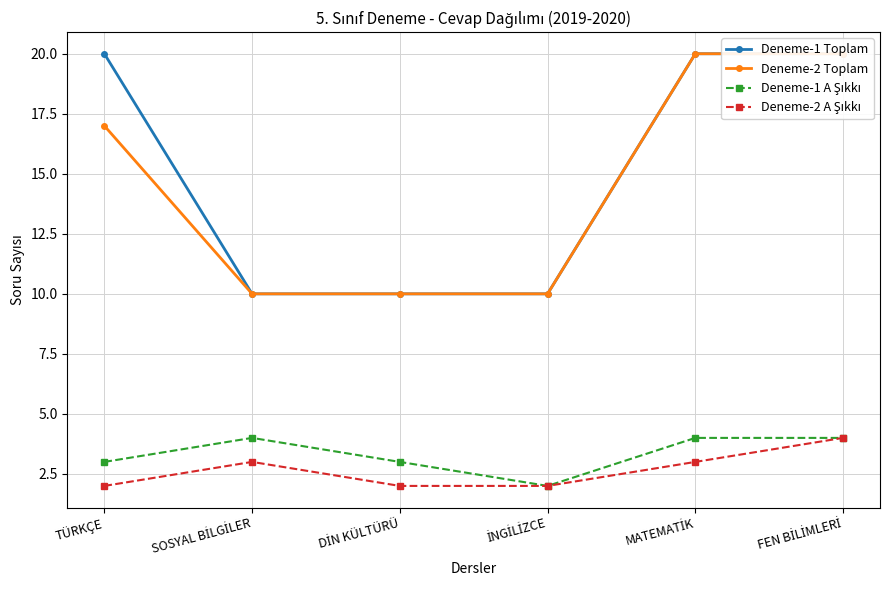

How many data points in Deneme-2 A Şıkkı are less than 3?

3